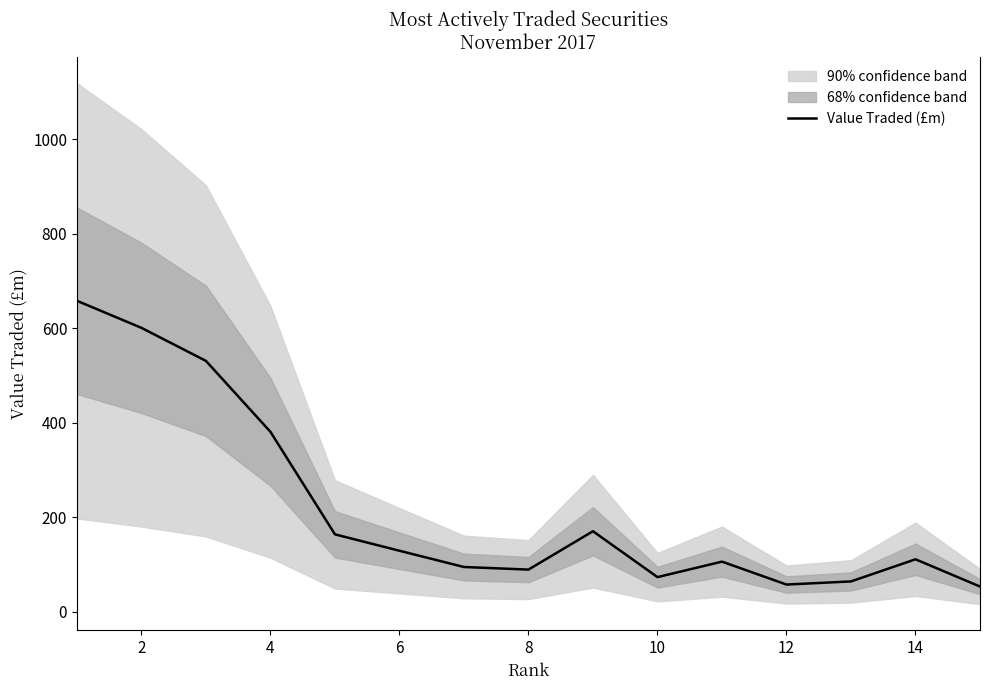

How many interior local peaks (higher than both neighbors) does the data have?

3